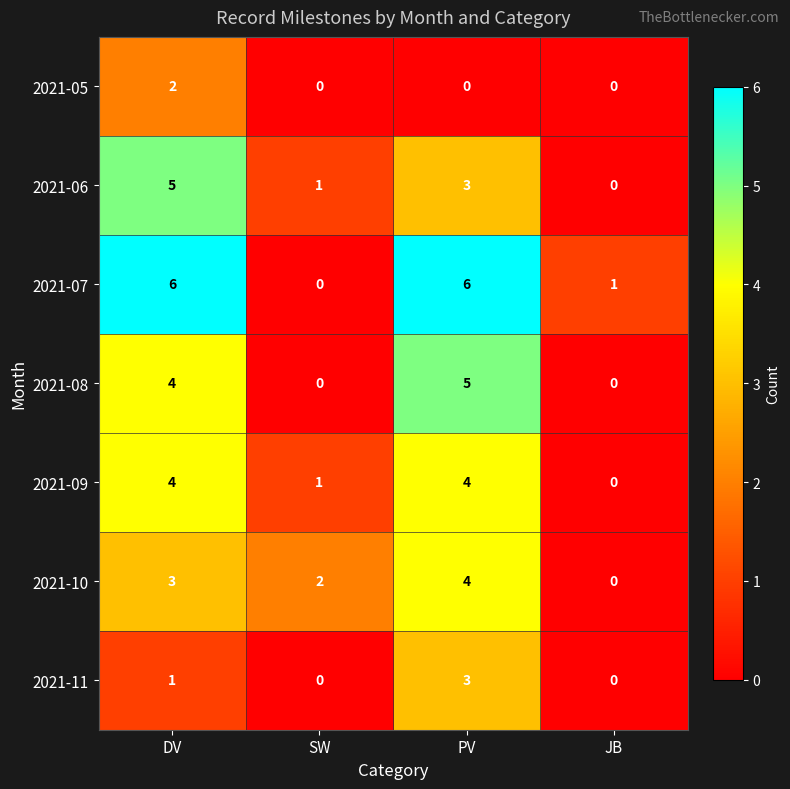

True or false: 2021-09 has a value of 6 at DV.

False